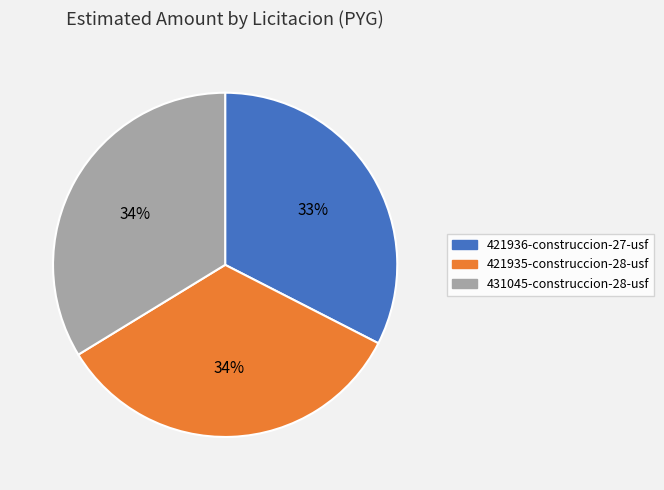

Does any single category account for the majority?

No